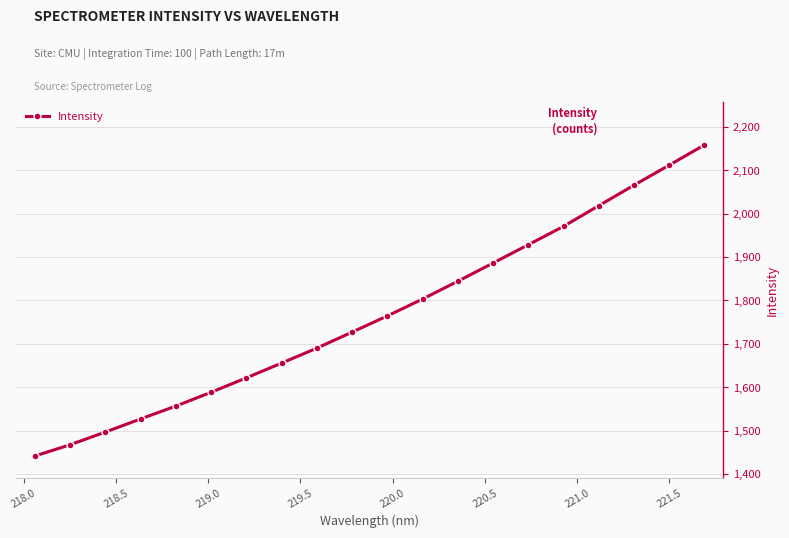

Count the number of data series in this chart.

1